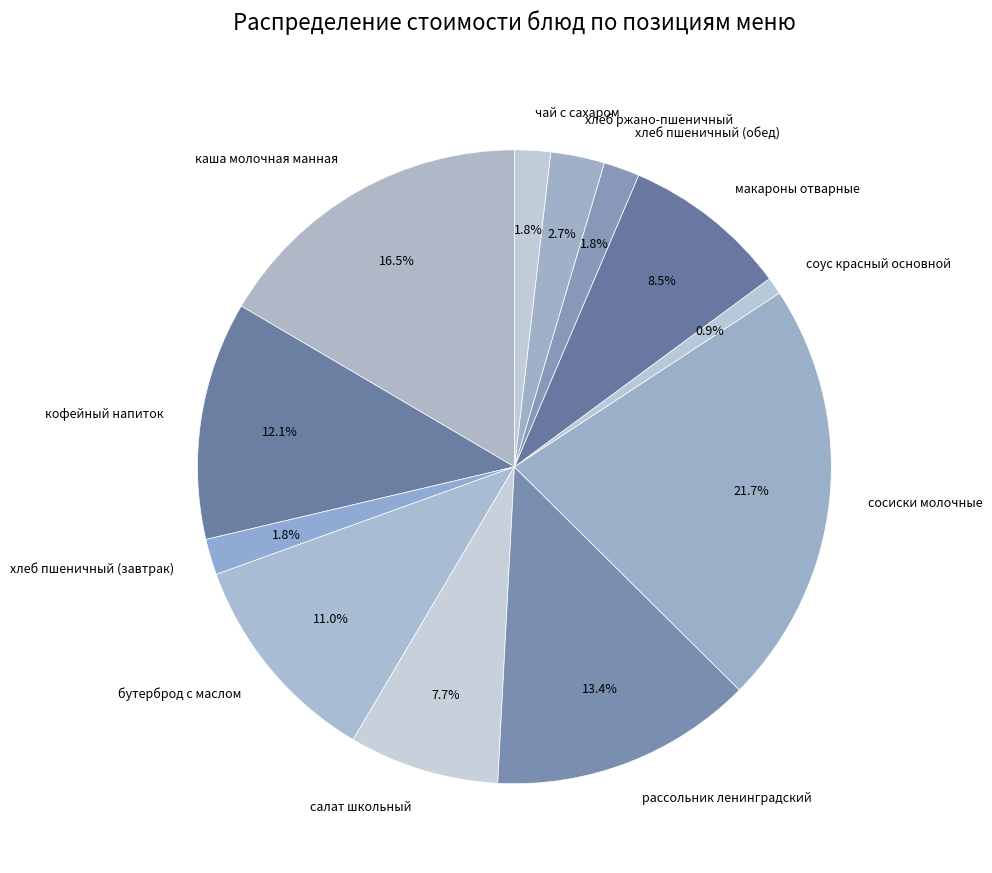

Does кофейный напиток represent more than half of the total?

No